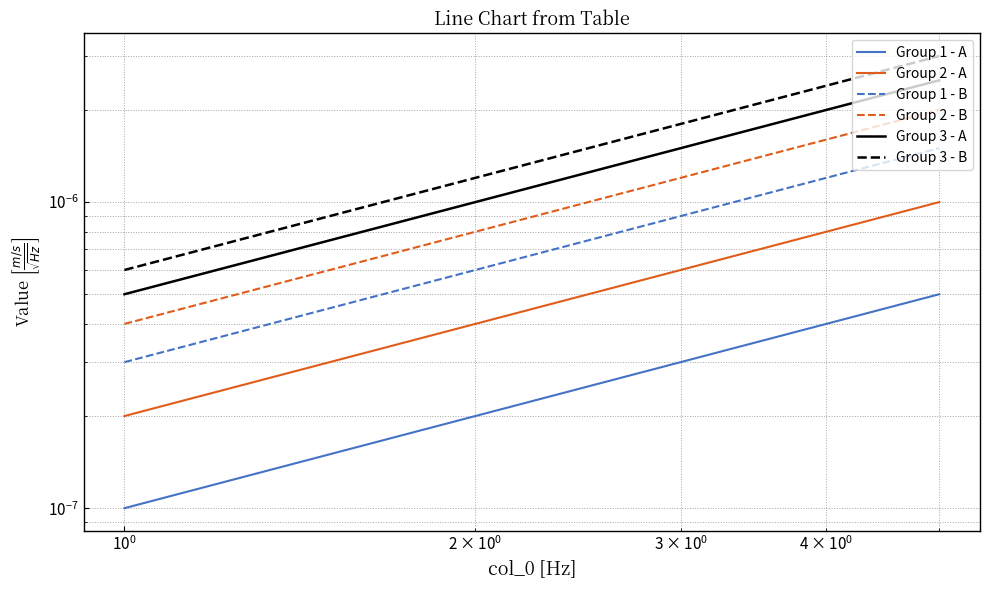

True or false: Group 2 - A and Group 1 - B intersect in this chart.

False